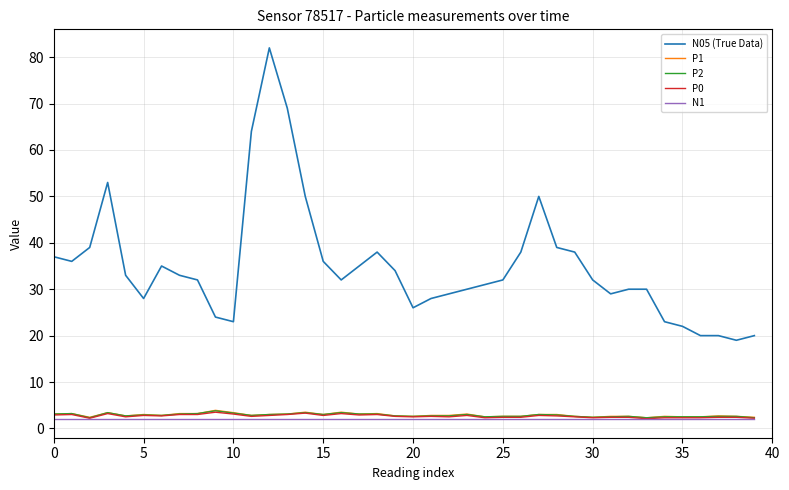

What is the sum of all N05 (True Data) values?

1399.0